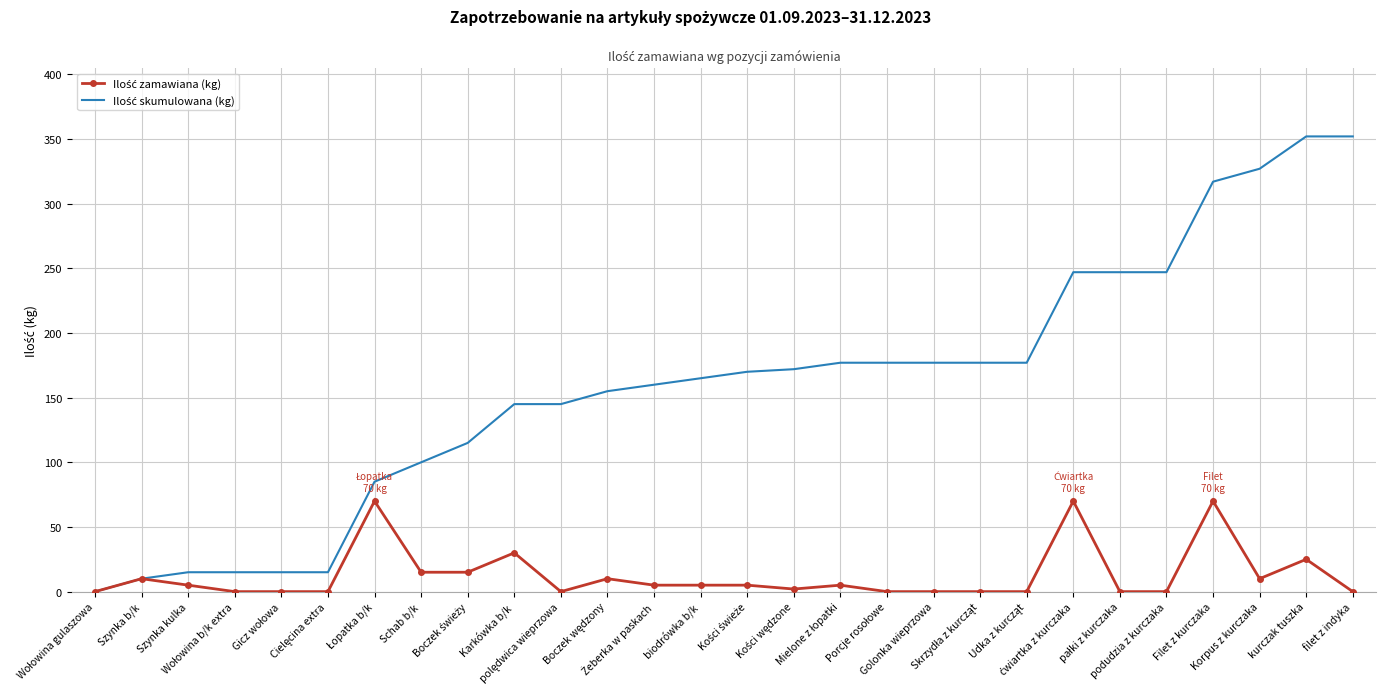

What is the greatest value displayed?

352